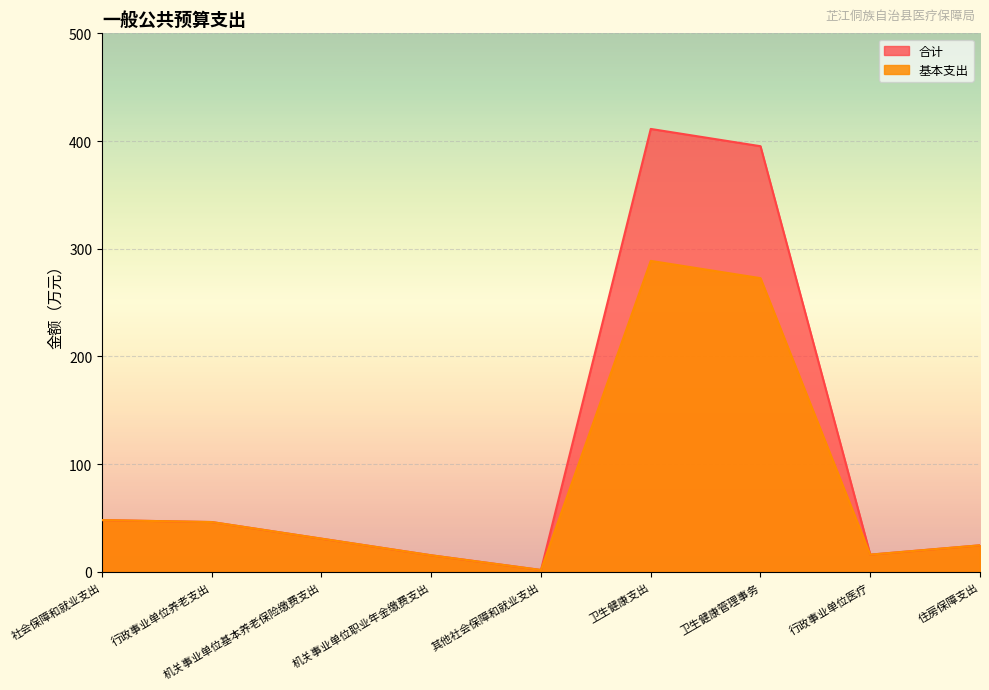

True or false: 合计 has a value of 48.1 at 社会保障和就业支出.

True